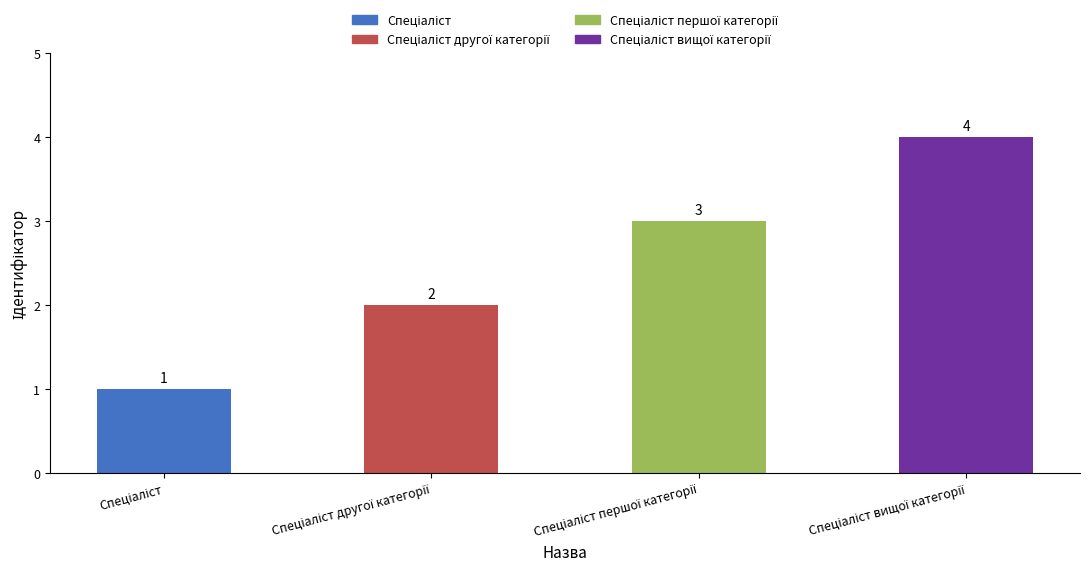

What is the sum of all values?

10